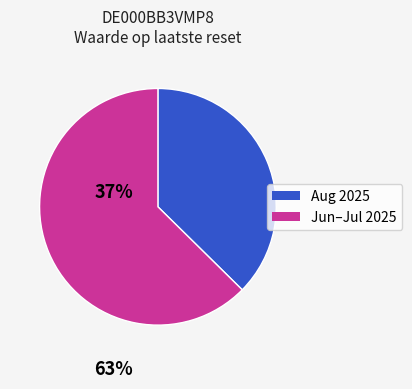

Is there any slice that represents more than half of the pie?

Yes